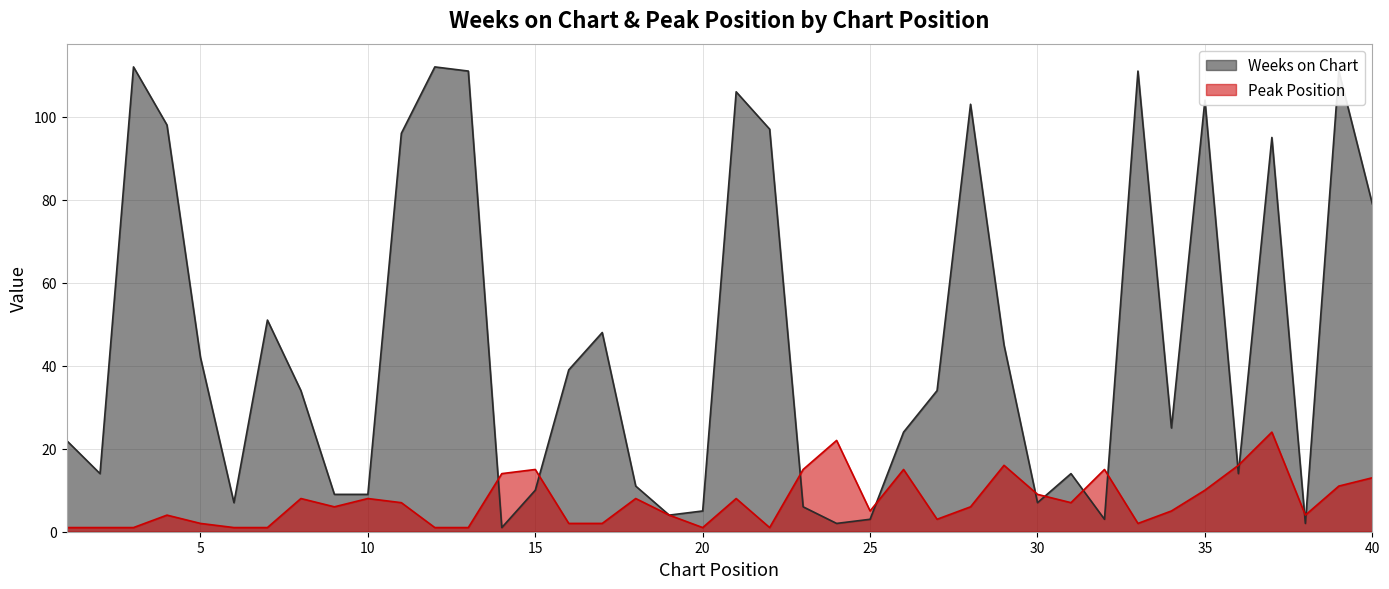

Reading right to left, extract all data points from this chart.

Weeks on Chart: 40=79	39=111	38=2	37=95	36=14	35=104	34=25	33=111	32=3	31=14	30=7	29=45	28=103	27=34	26=24	25=3	24=2	23=6	22=97	21=106	20=5	19=4	18=11	17=48	16=39	15=10	14=1	13=111	12=112	11=96	10=9	9=9	8=34	7=51	6=7	5=42	4=98	3=112	2=14	1=22
Peak Position: 40=13	39=11	38=4	37=24	36=16	35=10	34=5	33=2	32=15	31=7	30=9	29=16	28=6	27=3	26=15	25=5	24=22	23=15	22=1	21=8	20=1	19=4	18=8	17=2	16=2	15=15	14=14	13=1	12=1	11=7	10=8	9=6	8=8	7=1	6=1	5=2	4=4	3=1	2=1	1=1